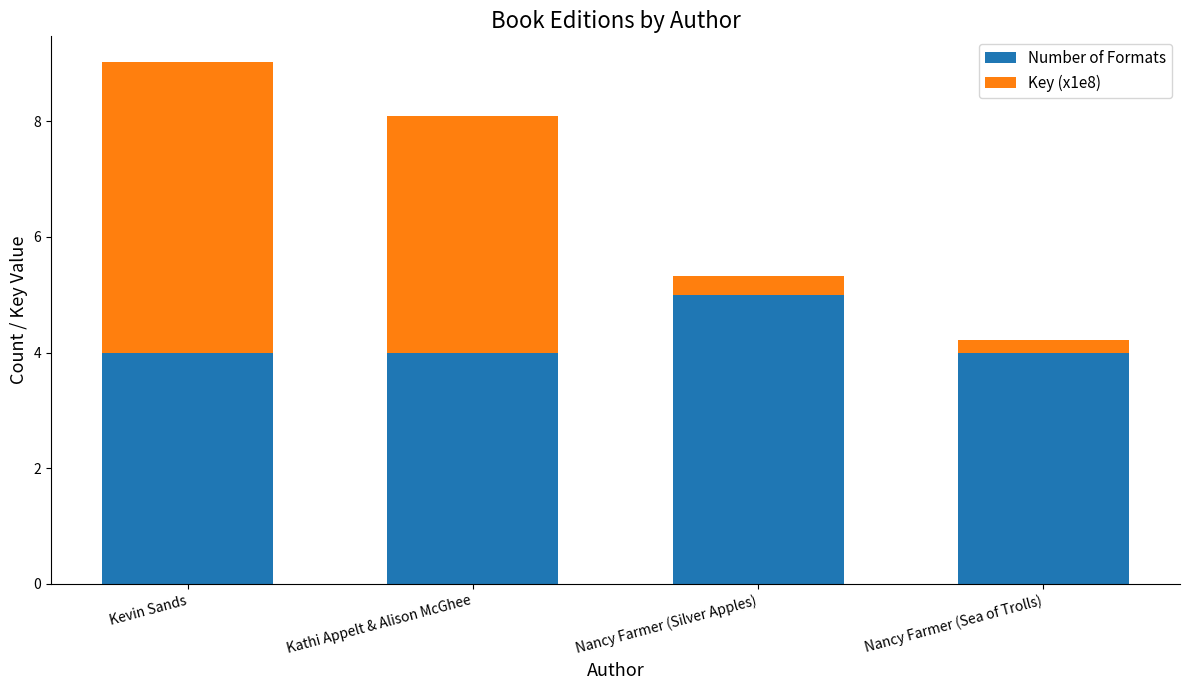

The Number of Formats series shows 5.9 at Kevin Sands. True or false?

False